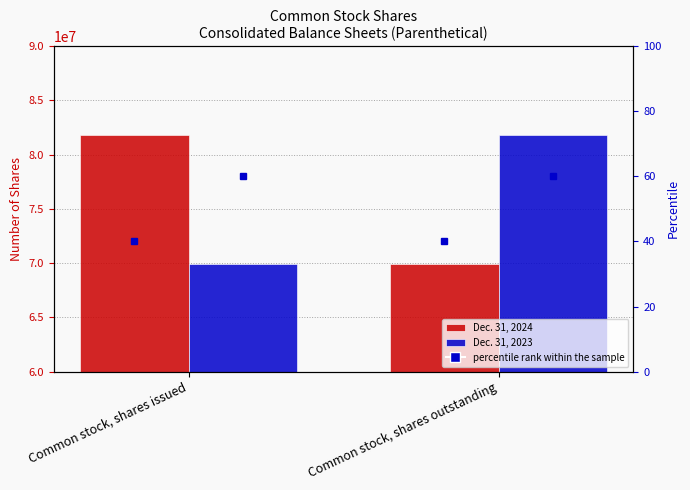

What is the maximum value for Dec. 31, 2023?

81850000